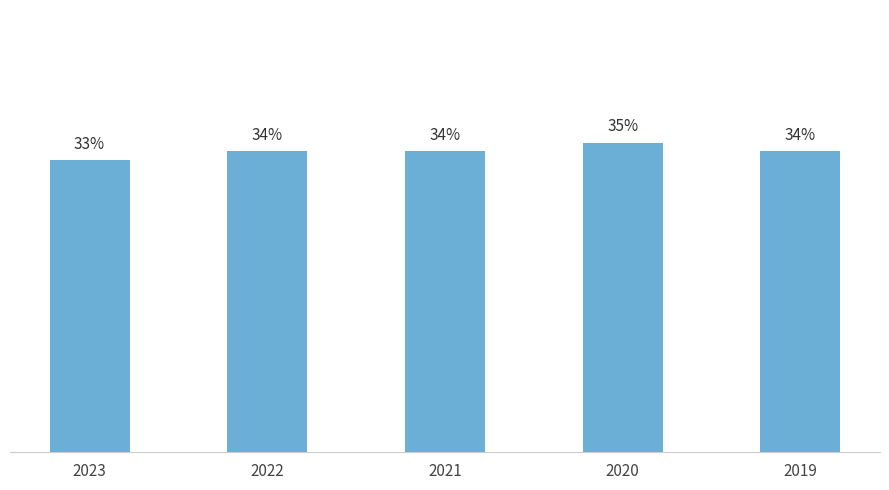

Are the bars horizontal?

No